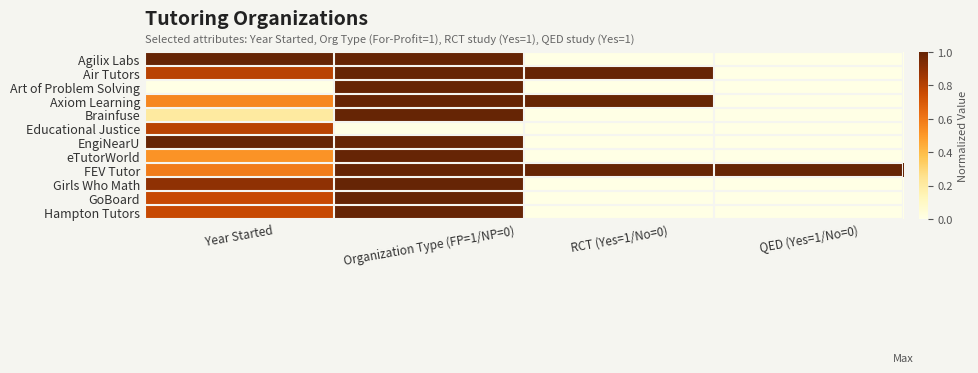

At how many categories does at least one series exceed 0?

4